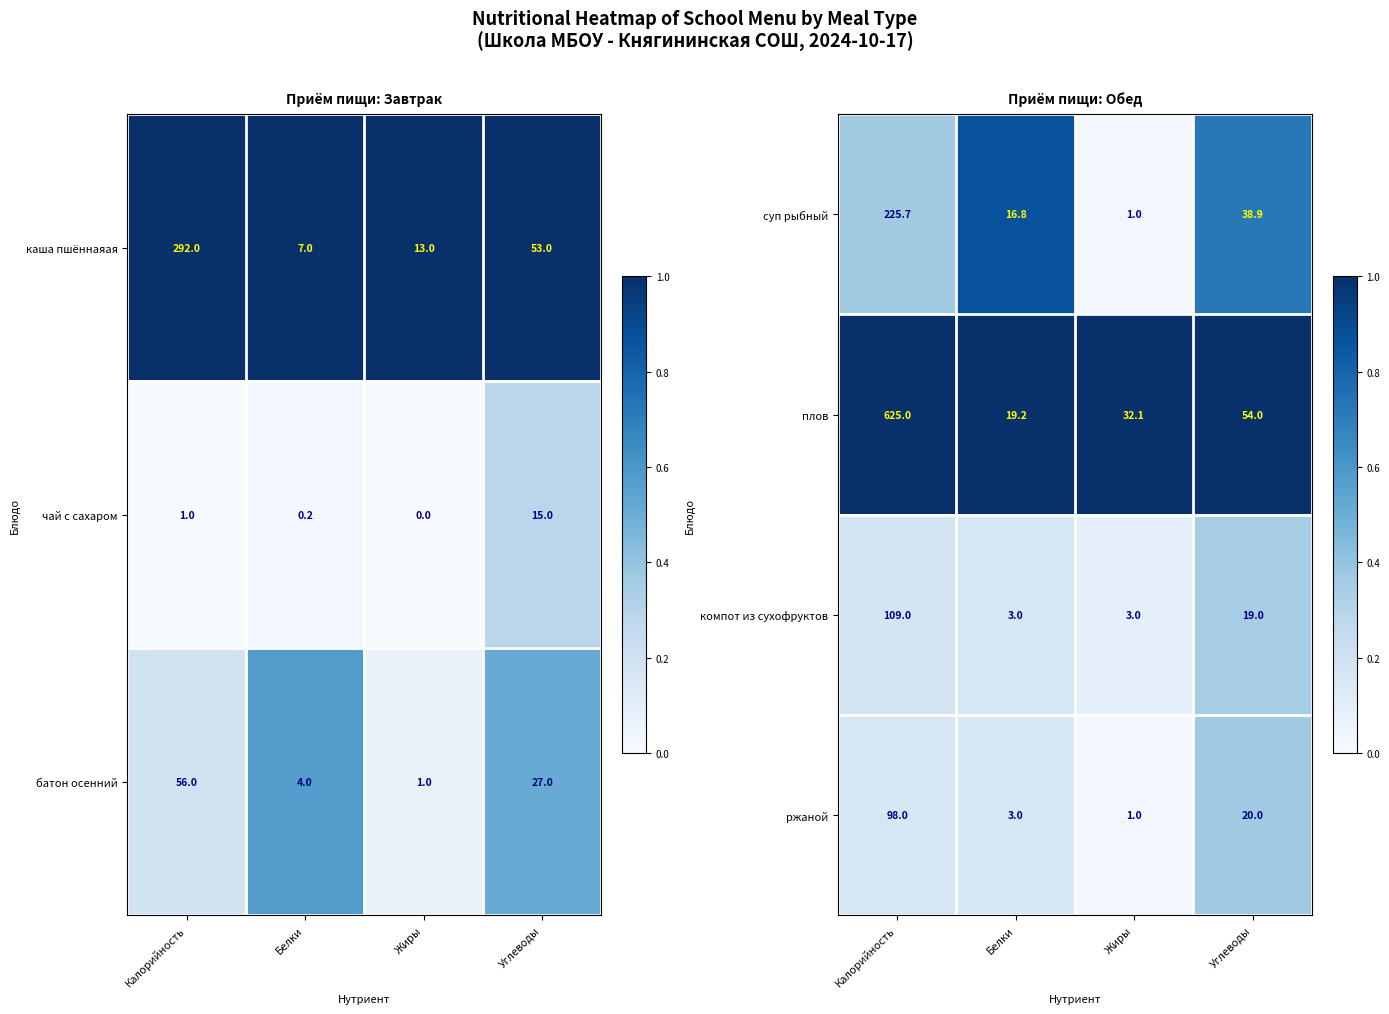

The value of компот из сухофруктов at Жиры is 3.0. True or false?

True